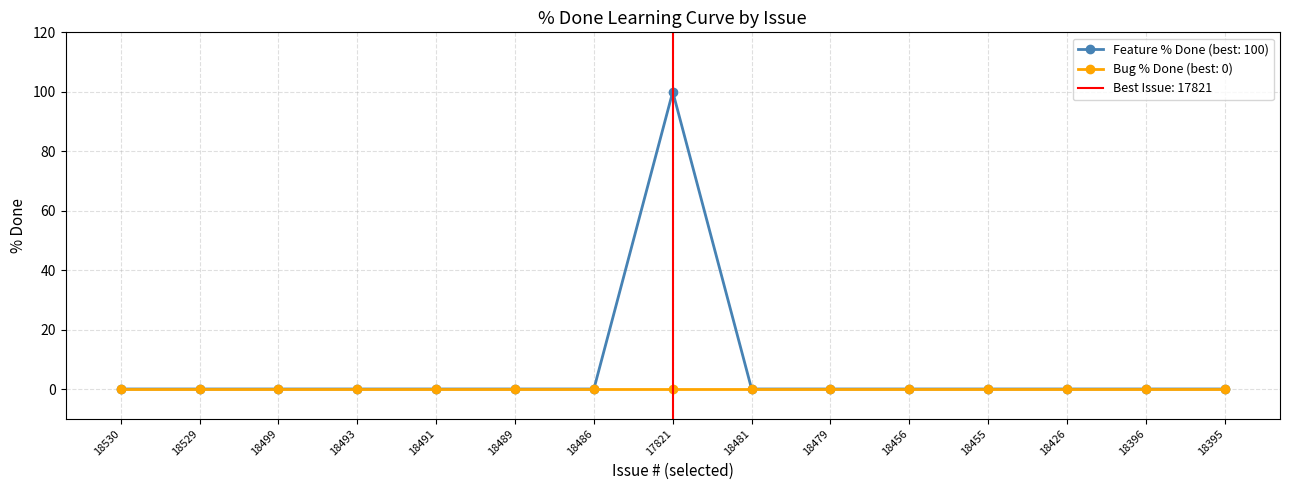

Is it true that the value at 18396 is 47?

False